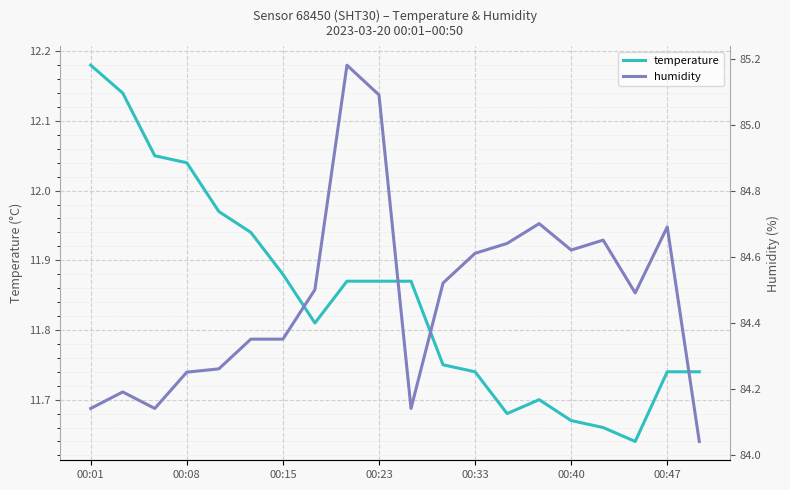

What position from the right is 00:47?

2